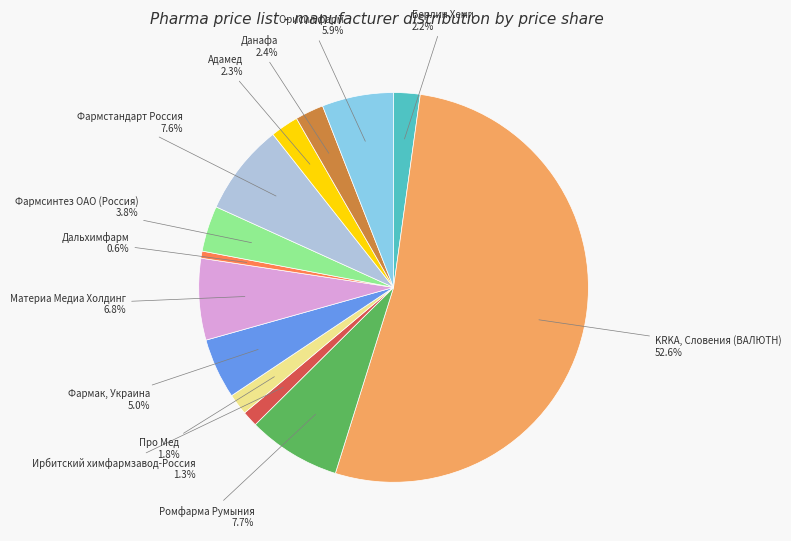

Rank the categories by value from highest to lowest.

KRKA, Словения (ВАЛЮТН), Ромфарма Румыния, Фармстандарт Россия, Материа Медиа Холдинг, Орисил фарм, Фармак, Украина, Фармсинтез ОАО (Россия), Данафа, Адамед, Берлин Хеми, Про Мед, Ирбитский химфармзавод-Россия, Дальхимфарм